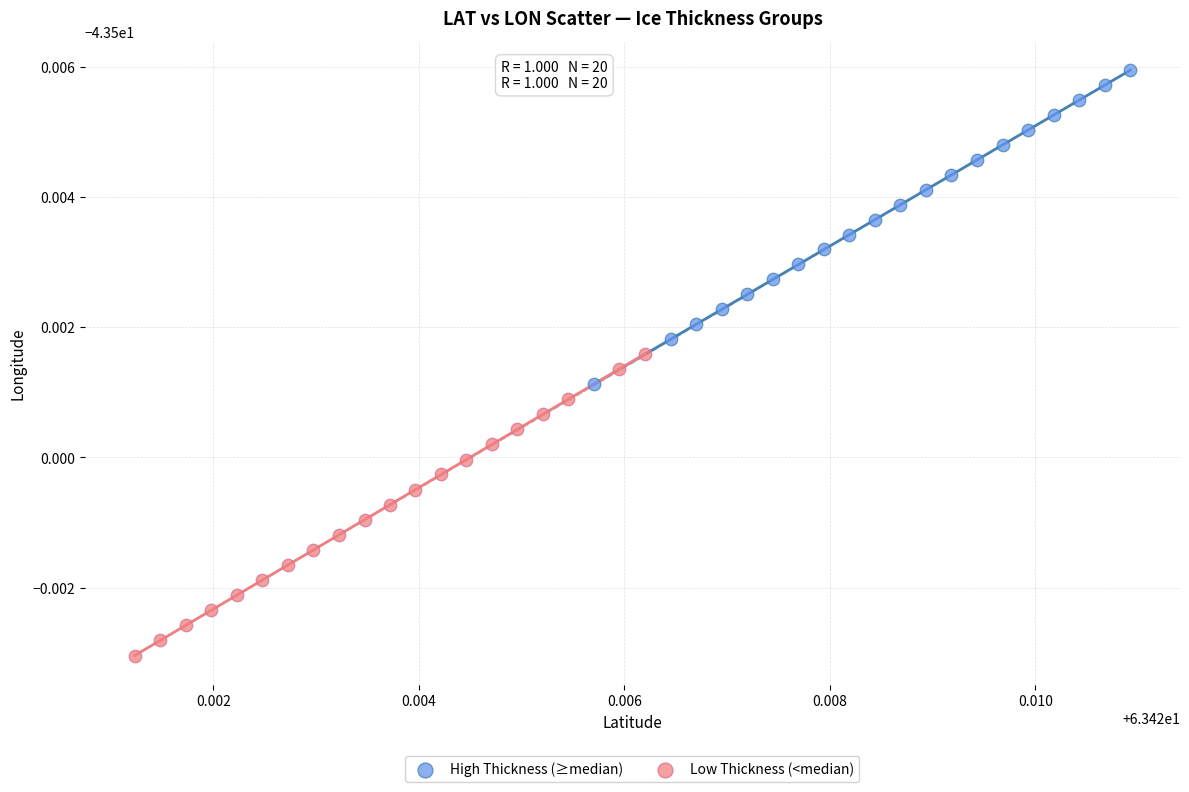

Which series has the largest Y range (max minus min)?

High Thickness (≥median)